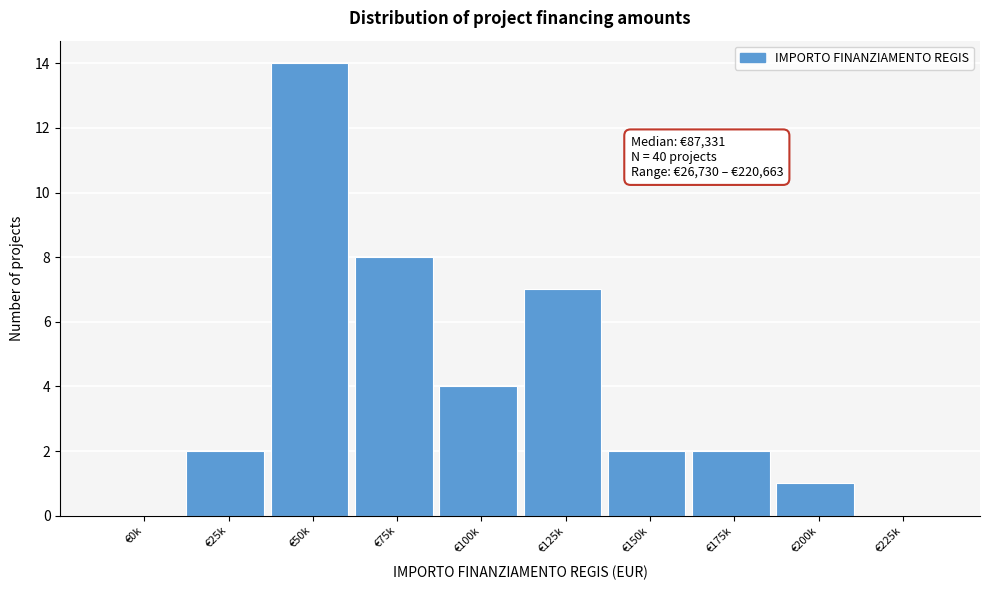

Reading left to right, what are all the values shown in this chart?

€0k=0	€25k=2	€50k=14	€75k=8	€100k=4	€125k=7	€150k=2	€175k=2	€200k=1	€225k=0